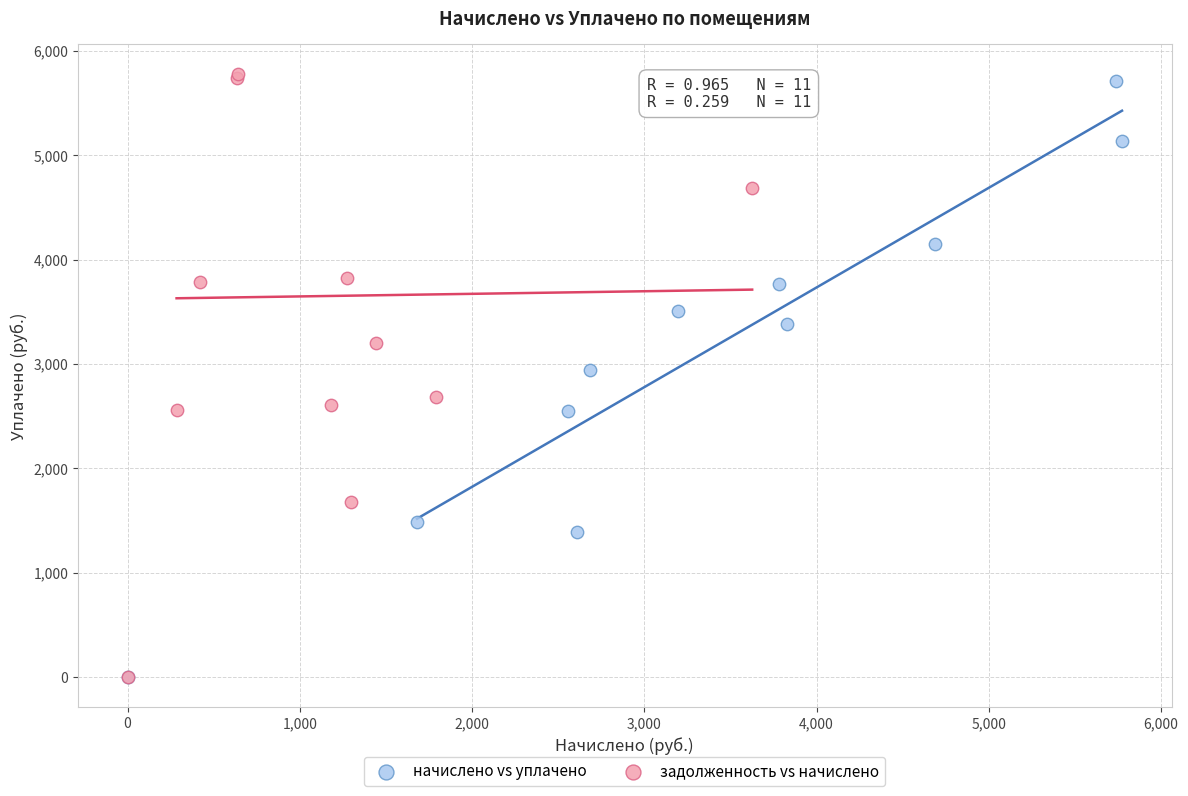

What are all the series names shown in the legend?

начислено vs уплачено, задолженность vs начислено